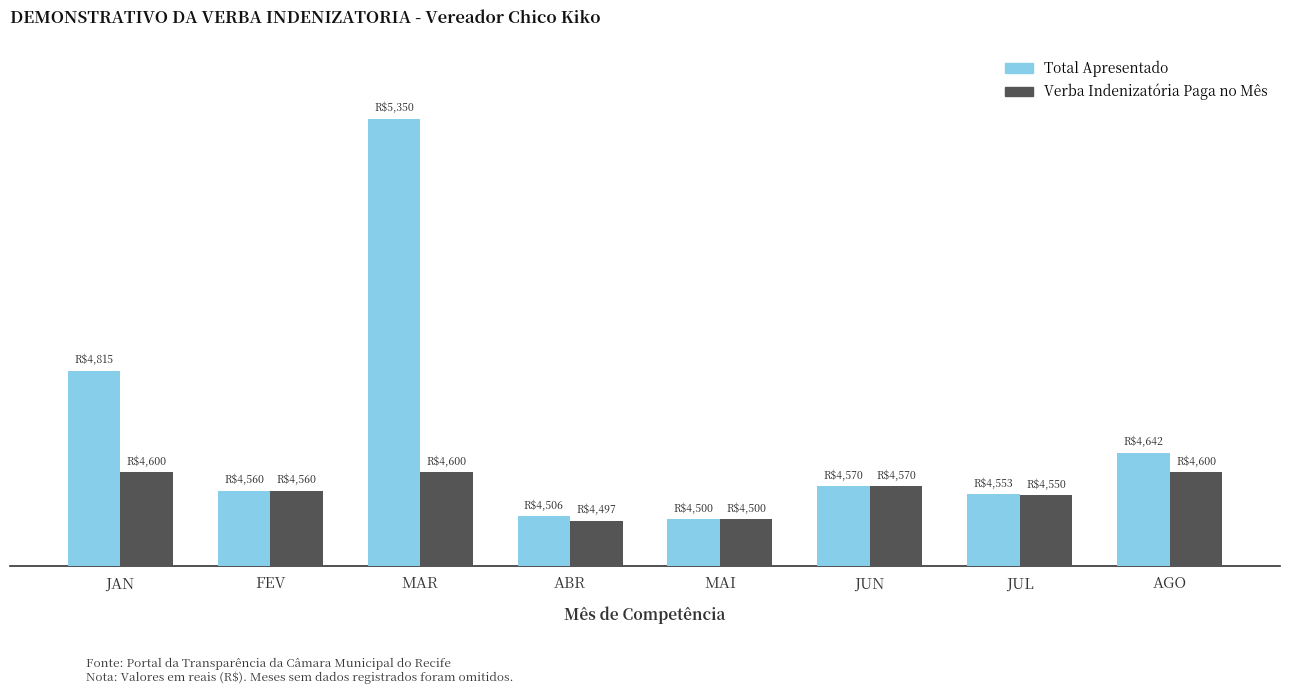

Reading left to right, list all the values displayed in this chart.

Total Apresentado: 4815.0	4560.0	5350.0	4506.1	4500.0	4570.1	4553.4	4641.5
Verba Indenizatoria Paga no Mes: 4600.0	4560.0	4600.0	4497.1	4500.0	4570.1	4550.5	4600.0